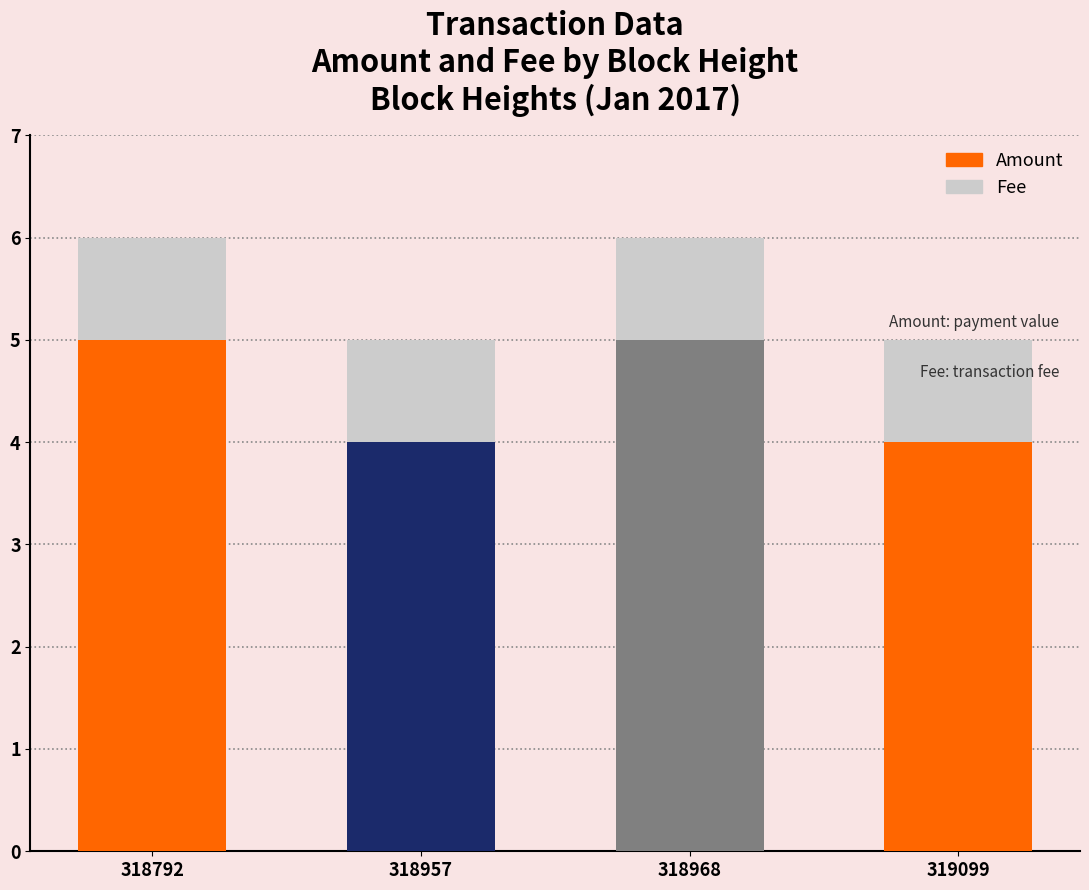

Reading left to right, list all the values displayed in this chart.

Amount: 318792=5	318957=4	318968=5	319099=4
Fee: 318792=1	318957=1	318968=1	319099=1